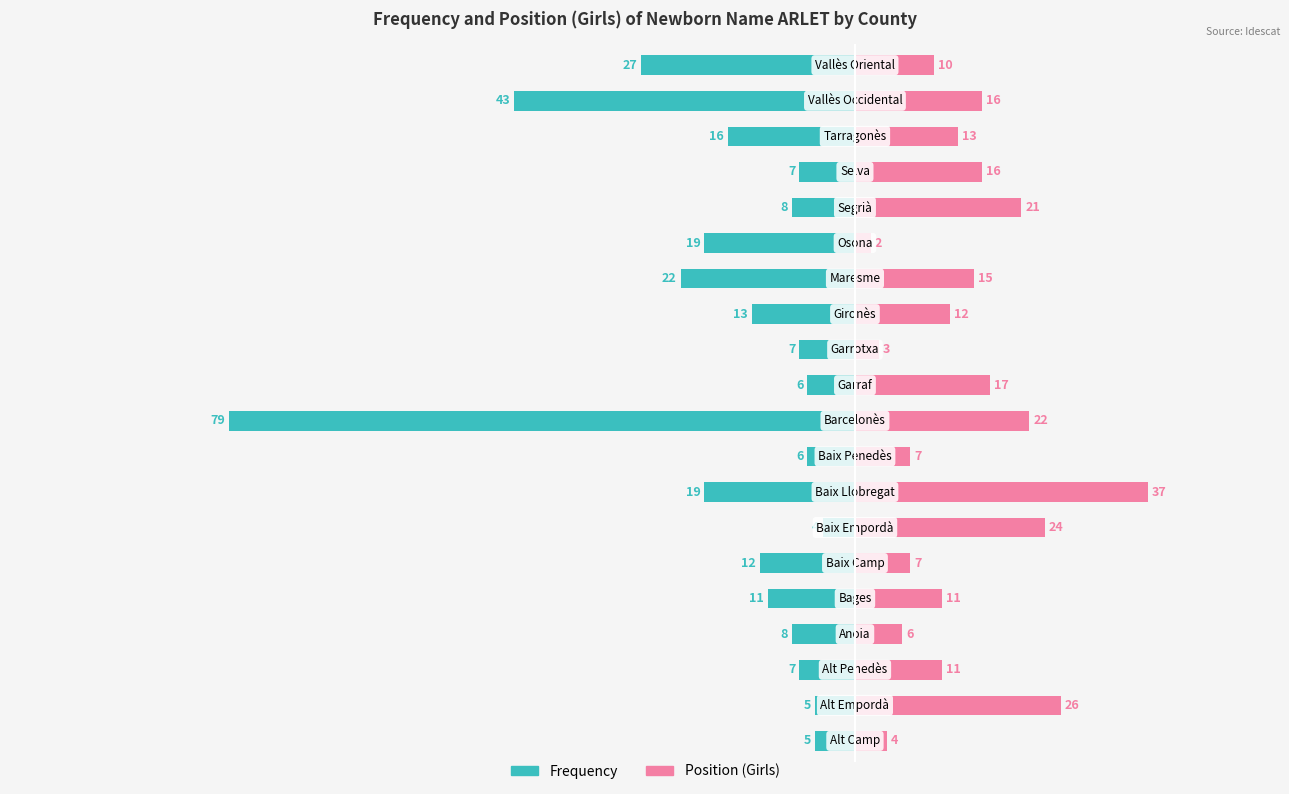

What are all the series names shown in the legend?

Frequency, Position (Girls)